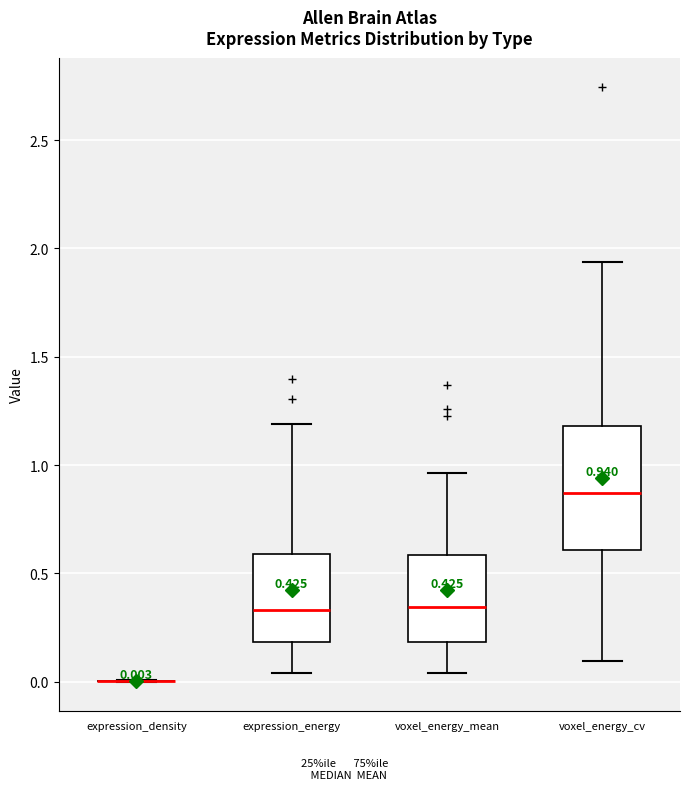

Which box is the tallest, from its lower edge to its upper edge?

voxel_energy_cv